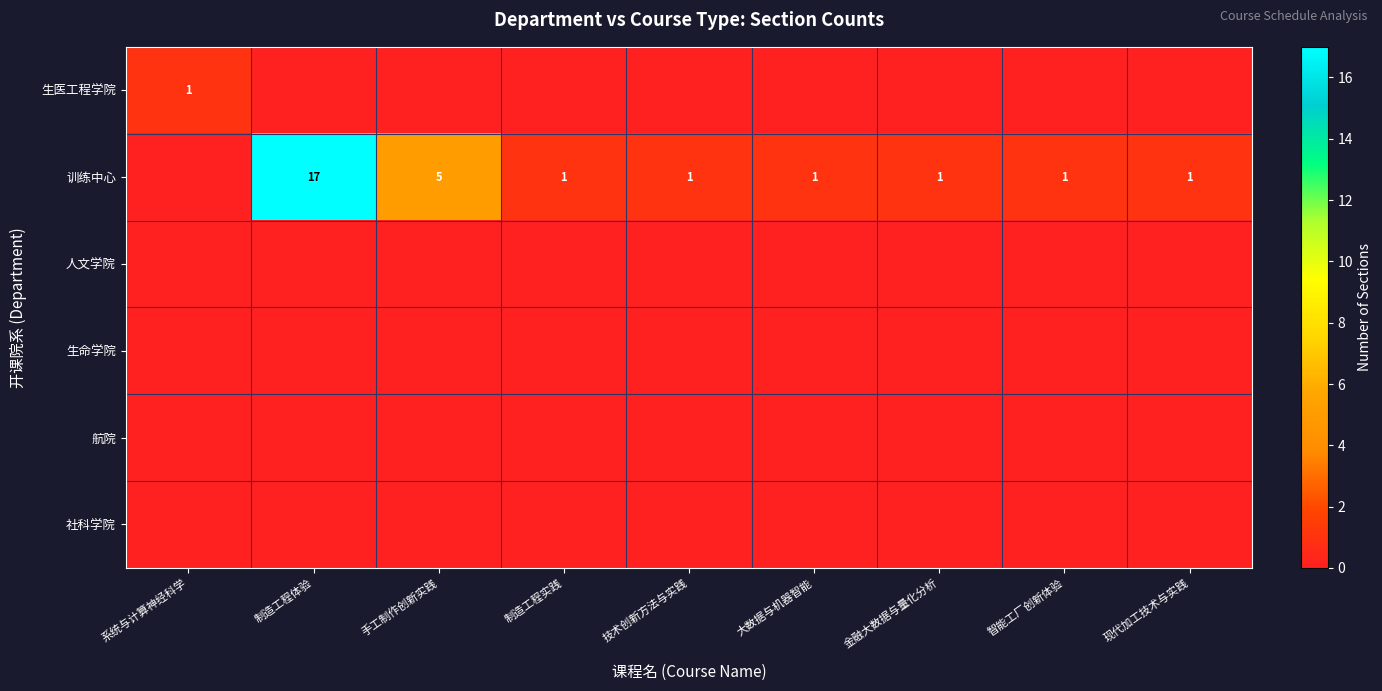

The 训练中心 series shows 2 at 金融大数据与量化分析. True or false?

False